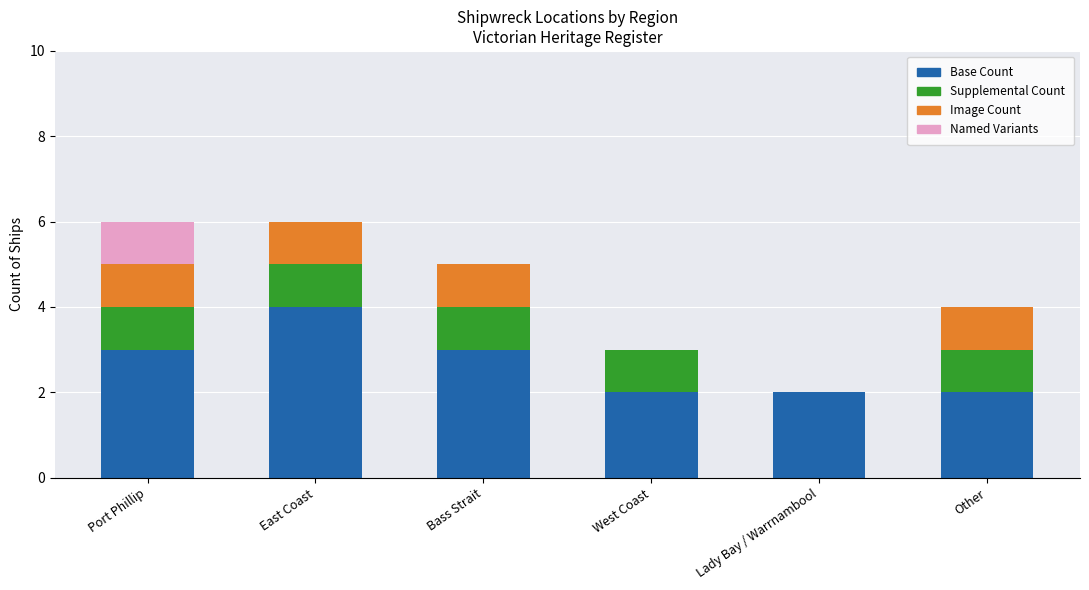

What is the total value across all series at East Coast?

6